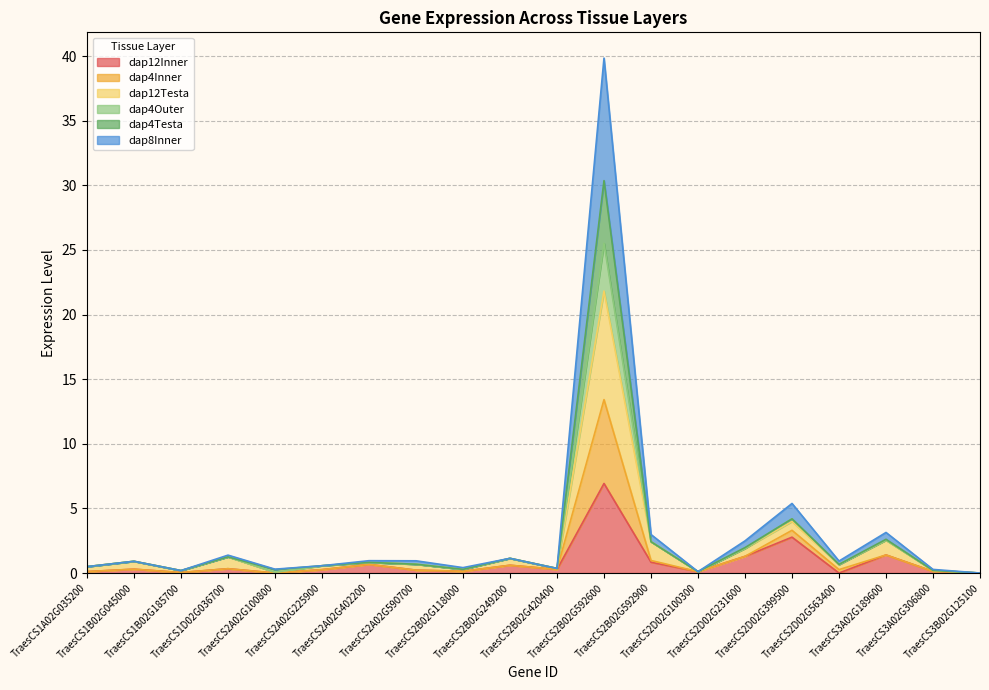

Does the chart have visible grid lines?

Yes